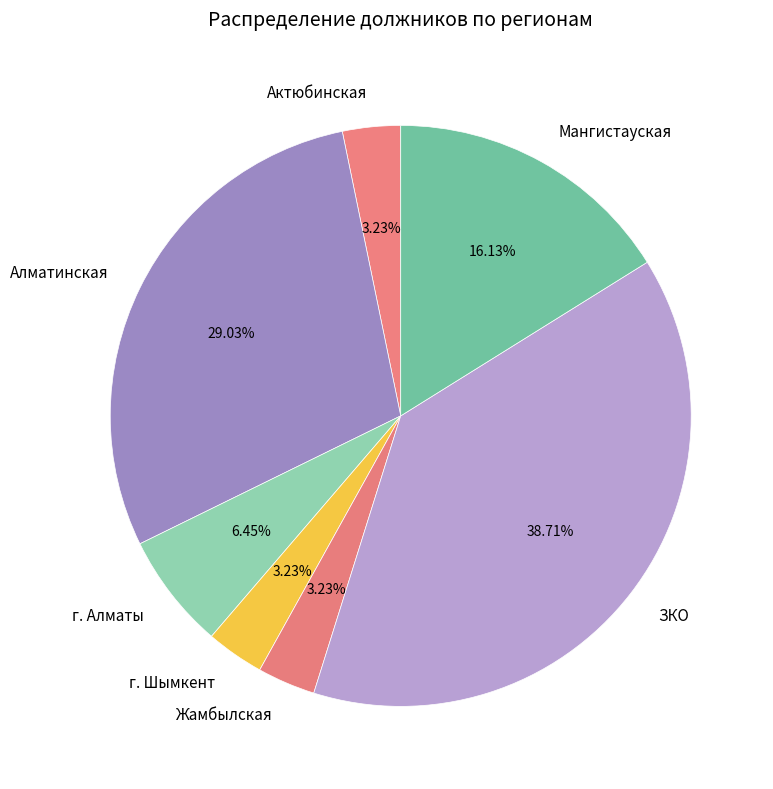

Combined, do Мангистауская and Алматинская account for over 50%?

No